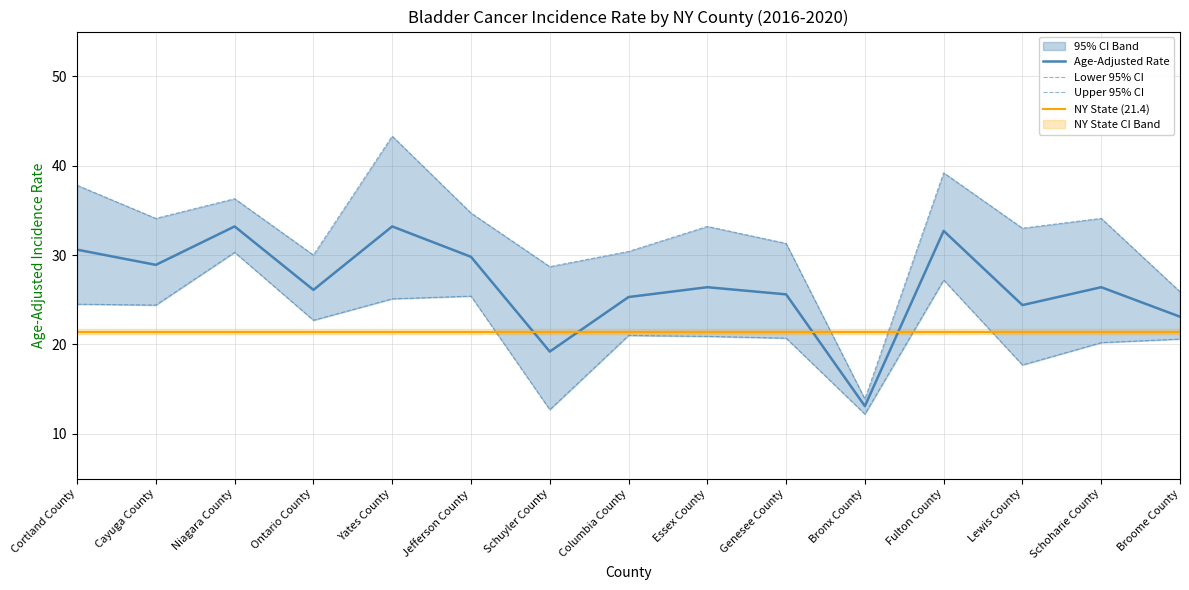

What is the label of the 9th point from the left?

Essex County